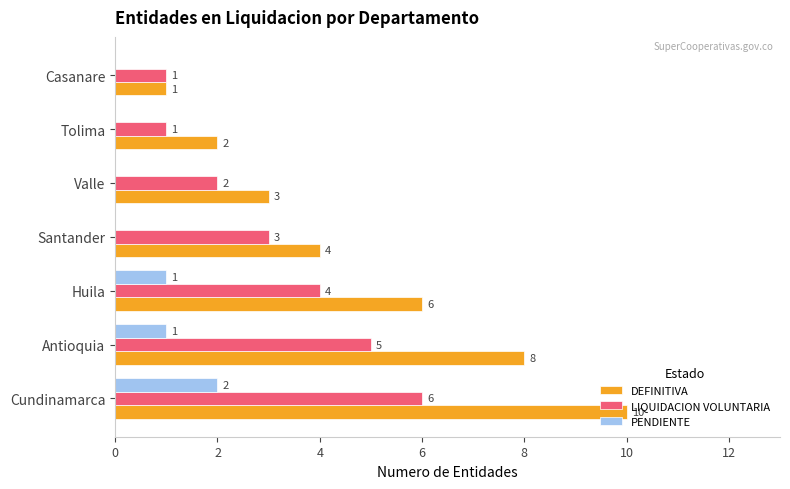

What is the maximum value for LIQUIDACION VOLUNTARIA?

6